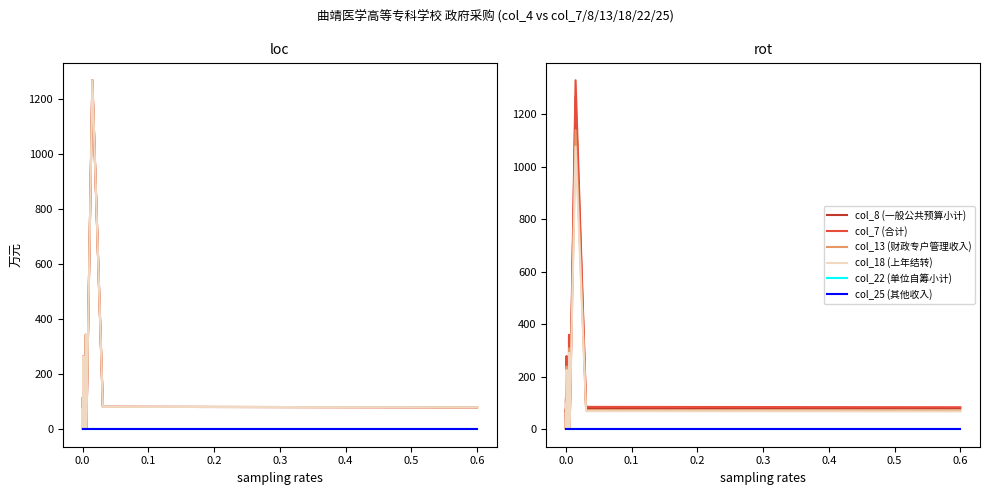

True or false: col_13 (财政专户管理收入) and col_18 (上年结转) intersect in this chart.

False